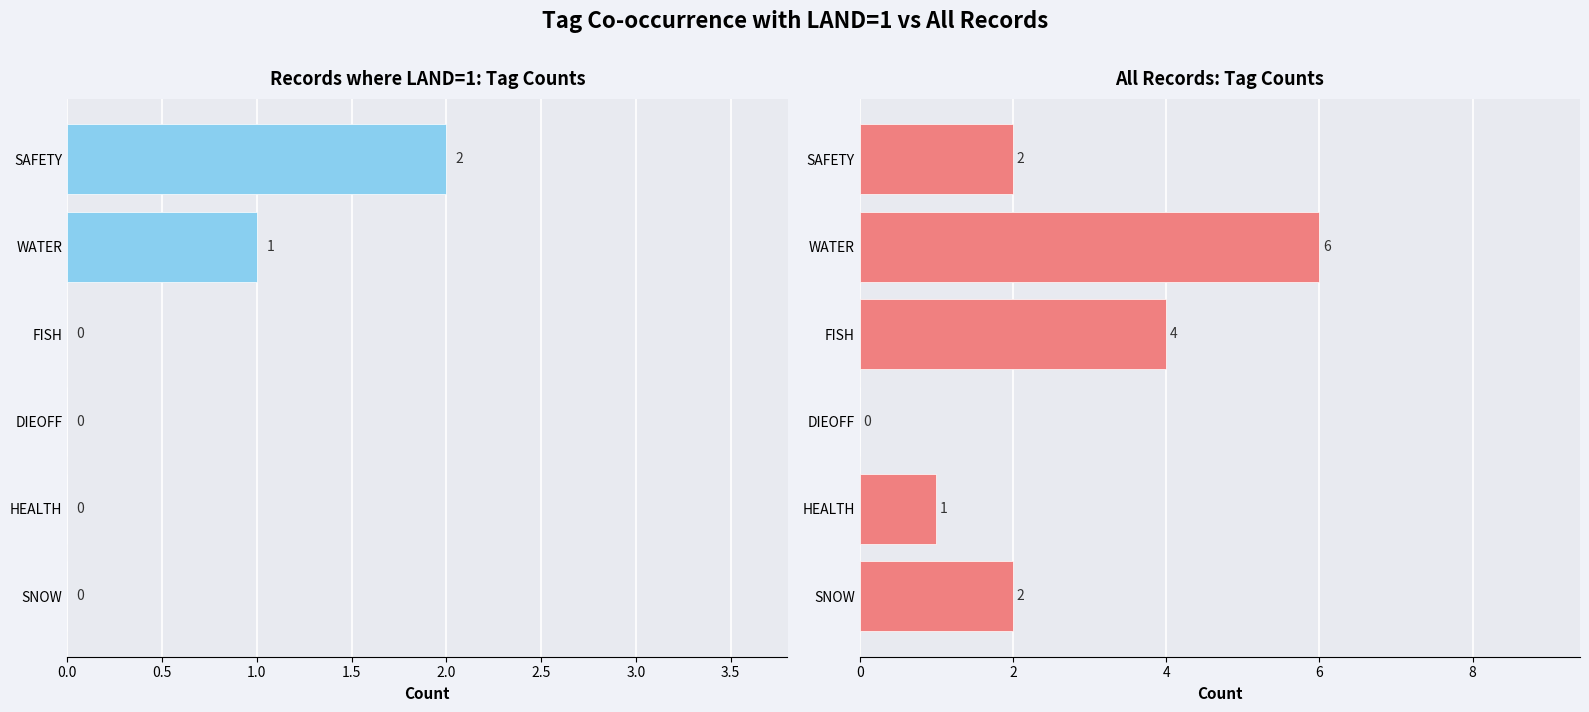

Count the All Records values in the range 1 to 4.

4